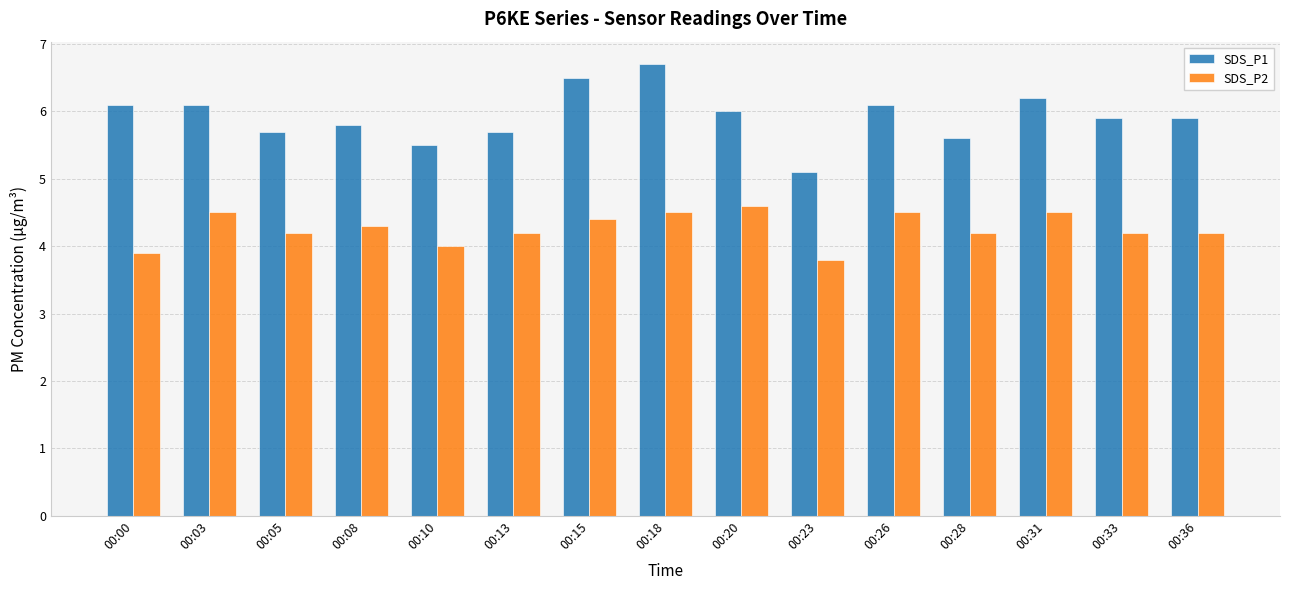

The SDS_P1 series shows 9.1 at 00:31. True or false?

False